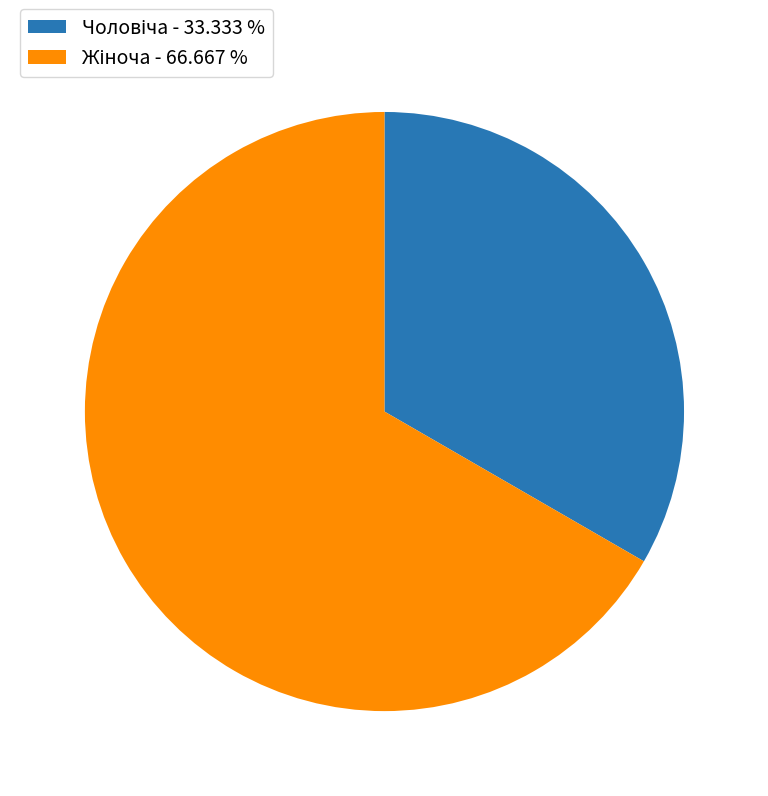

Count the number of slices in the pie.

2